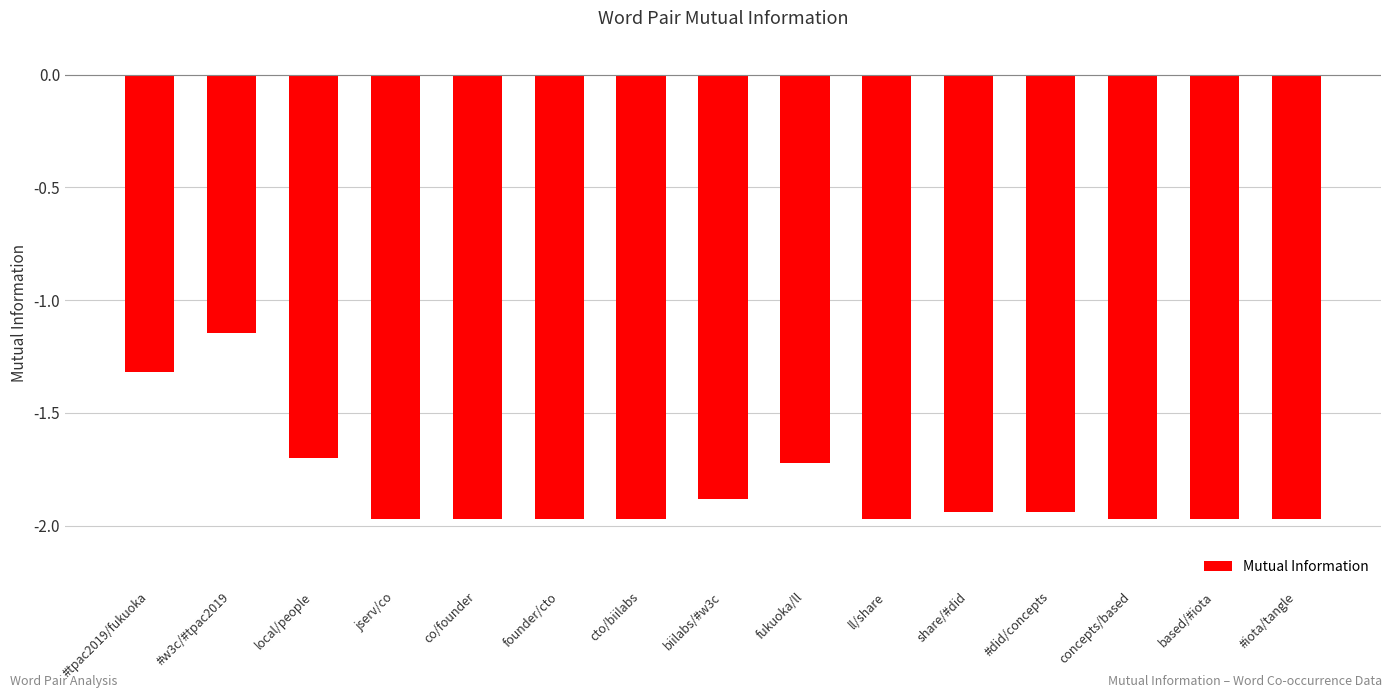

Which has a higher value, #tpac2019/fukuoka or cto/biilabs?

#tpac2019/fukuoka